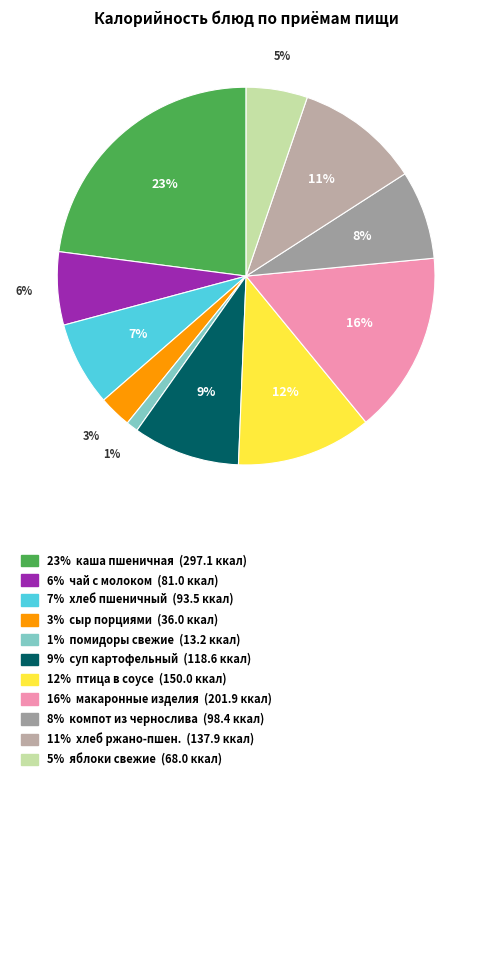

Count the number of slices in the pie.

11